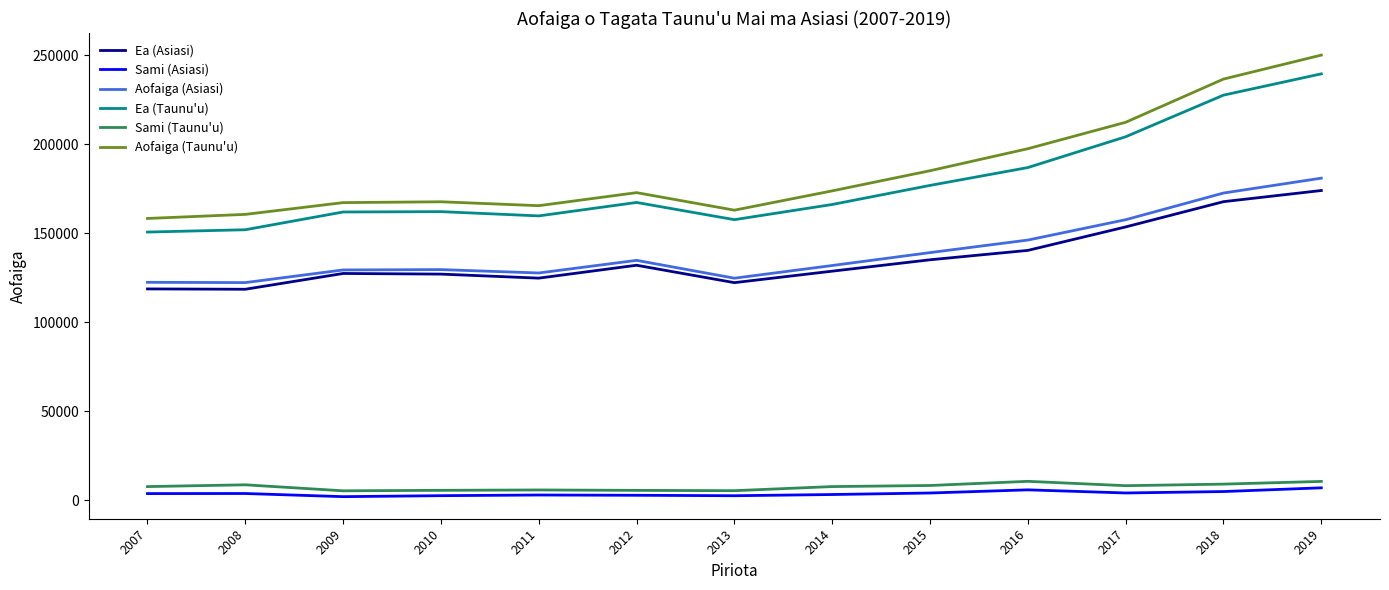

Which category has the highest value across all series?

2019